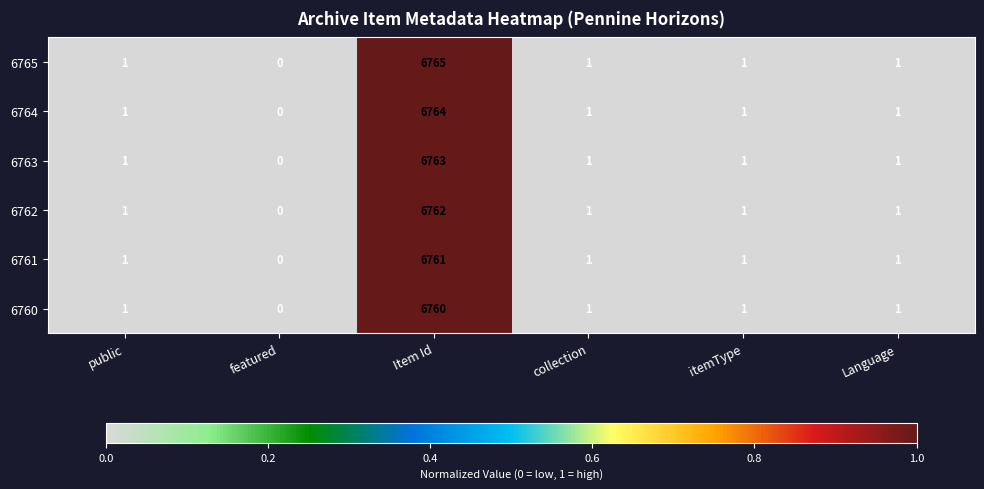

Which series has the widest spread of values?

6765